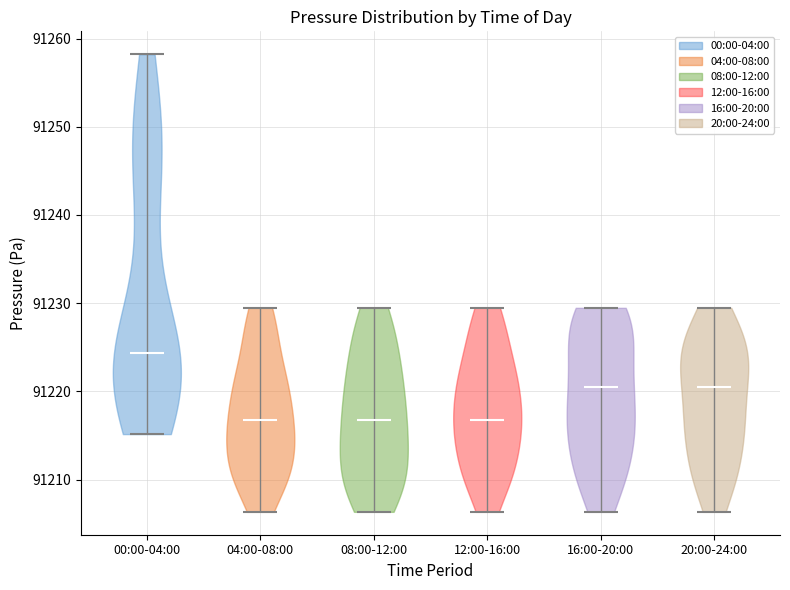

What is the lowest point the violin for 16:00-20:00 reaches on the y-axis? The values are not printed on the chart, so give them approximately, as read against the axis.

91206